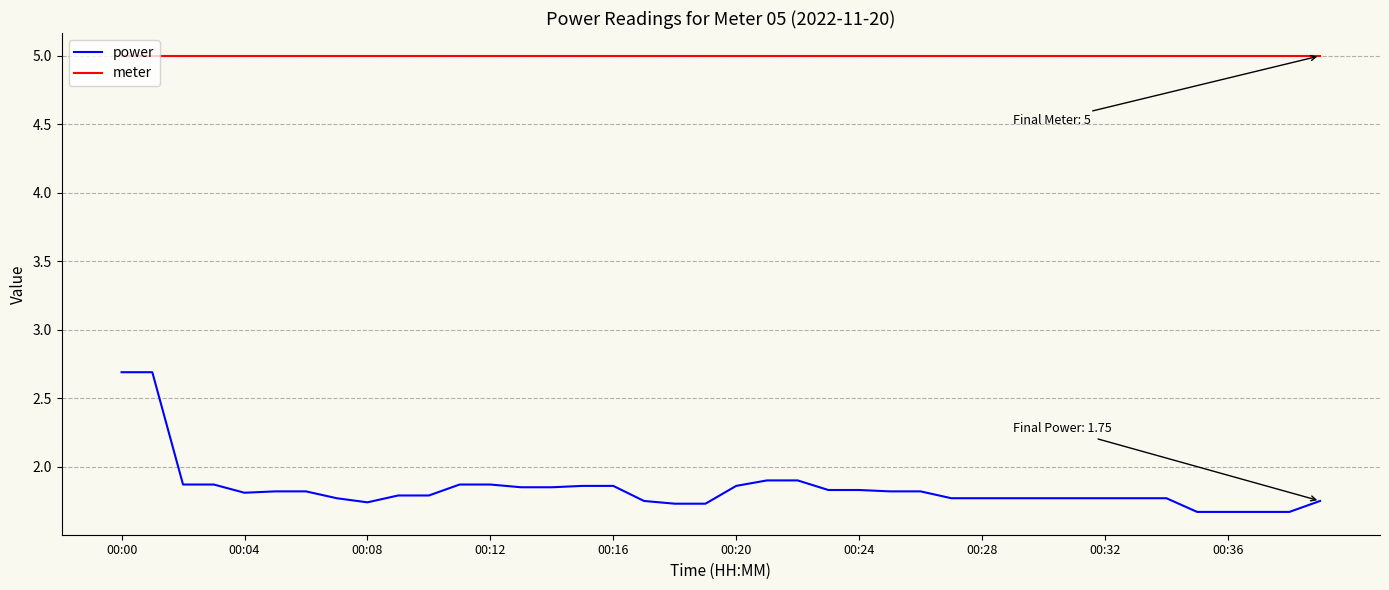

List the series in order of their overall mean, lowest first.

power, meter